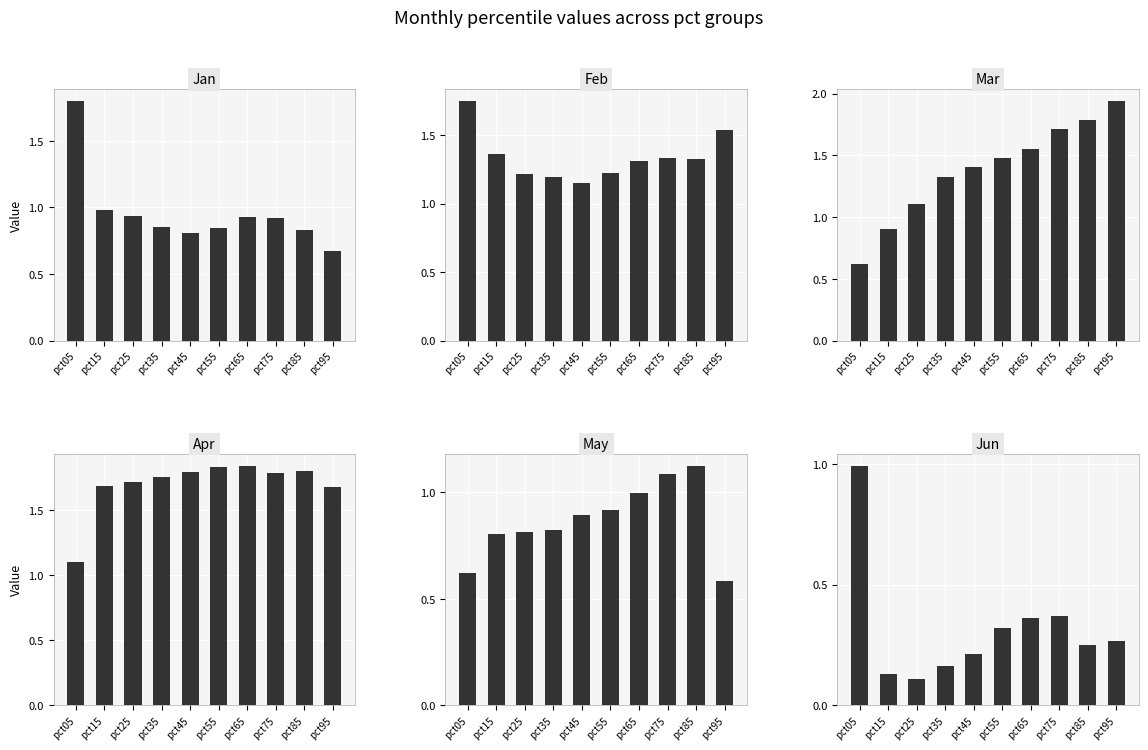

Which series has the largest range (max minus min)?

Mar